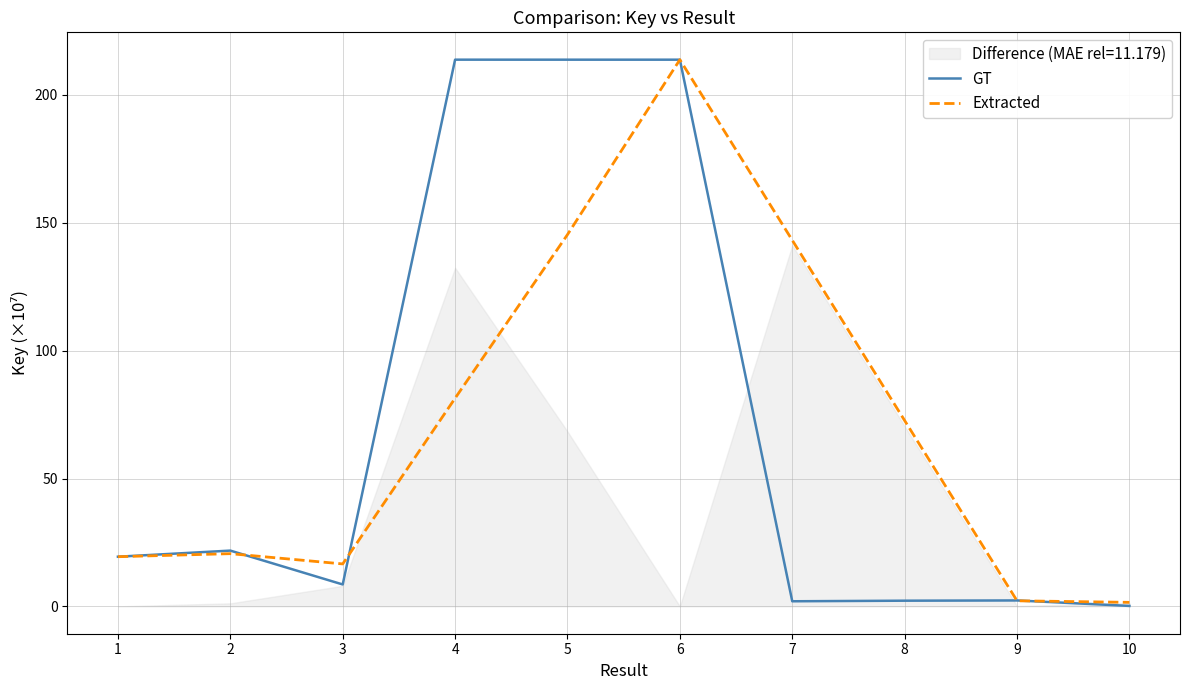

Where does the Extracted series first go above 72?

4